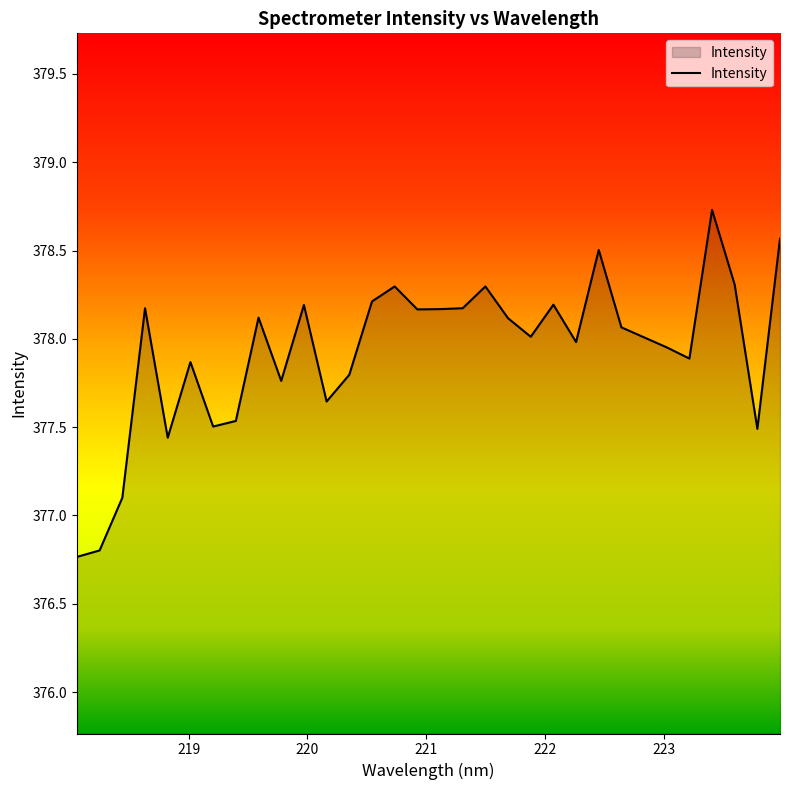

True or false: the data has more than 1 interior local peaks.

True